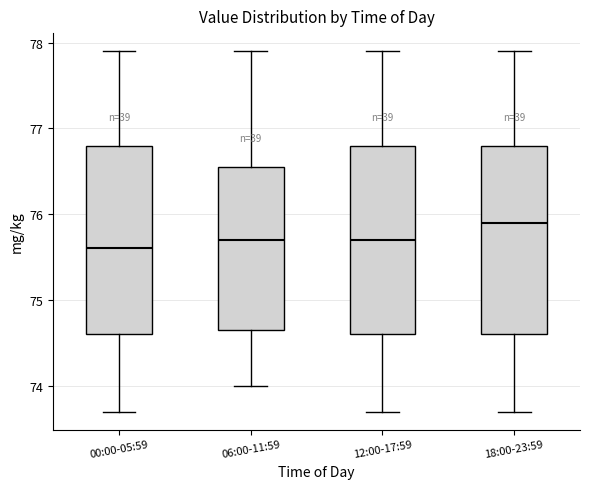

Which box's median line is the highest?

18:00-23:59